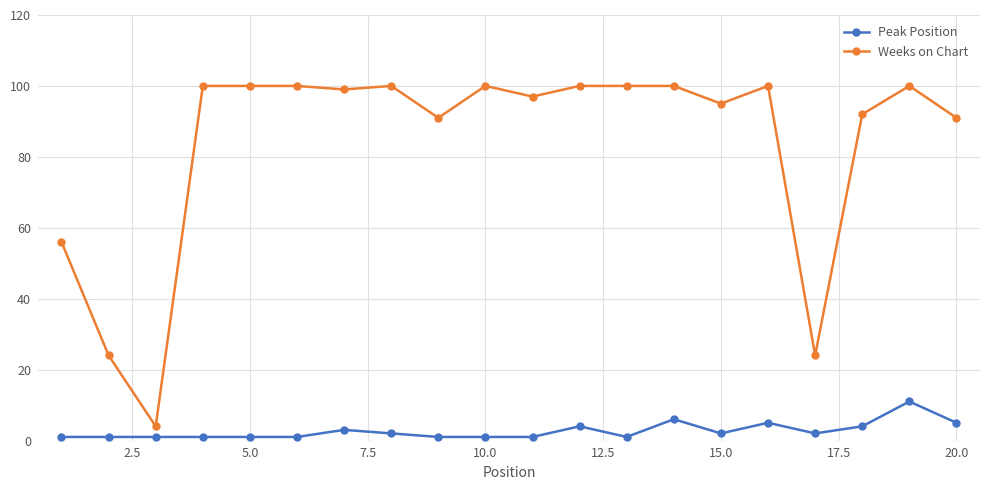

True or false: Peak Position and Weeks on Chart cross at least once.

False